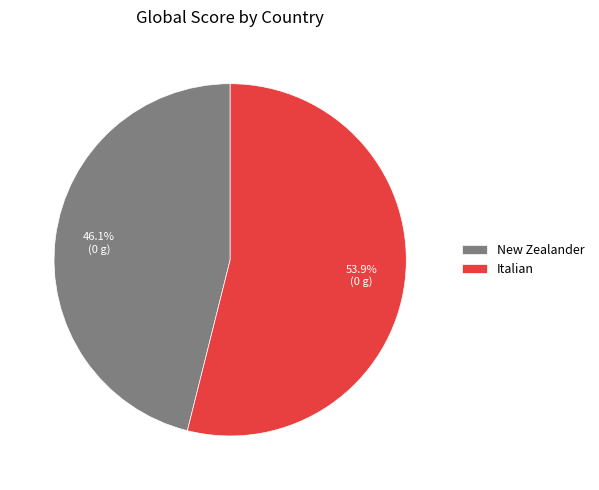

Which category accounts for the majority?

Italian